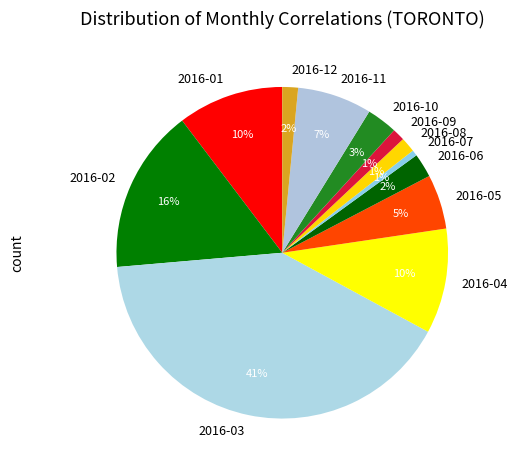

To the nearest percent, what is the combined percentage of 2016-01 and 2016-10?

13%